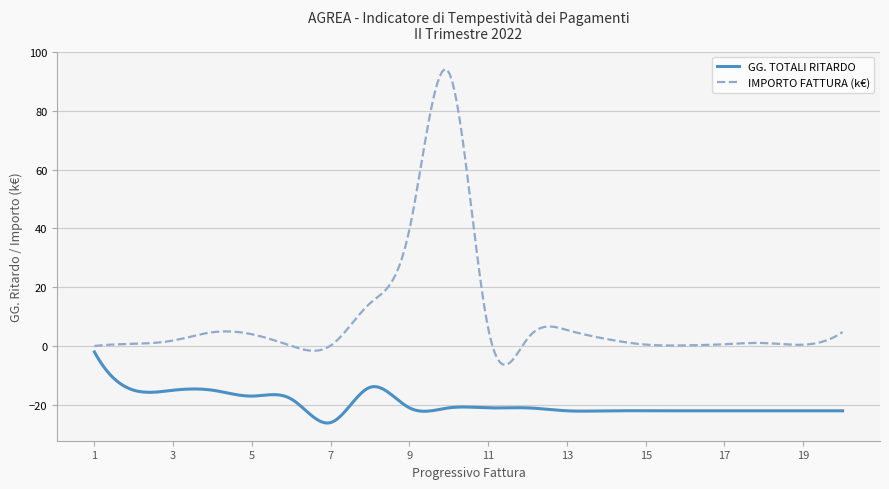

What is the minimum value shown in the chart?

-26.2